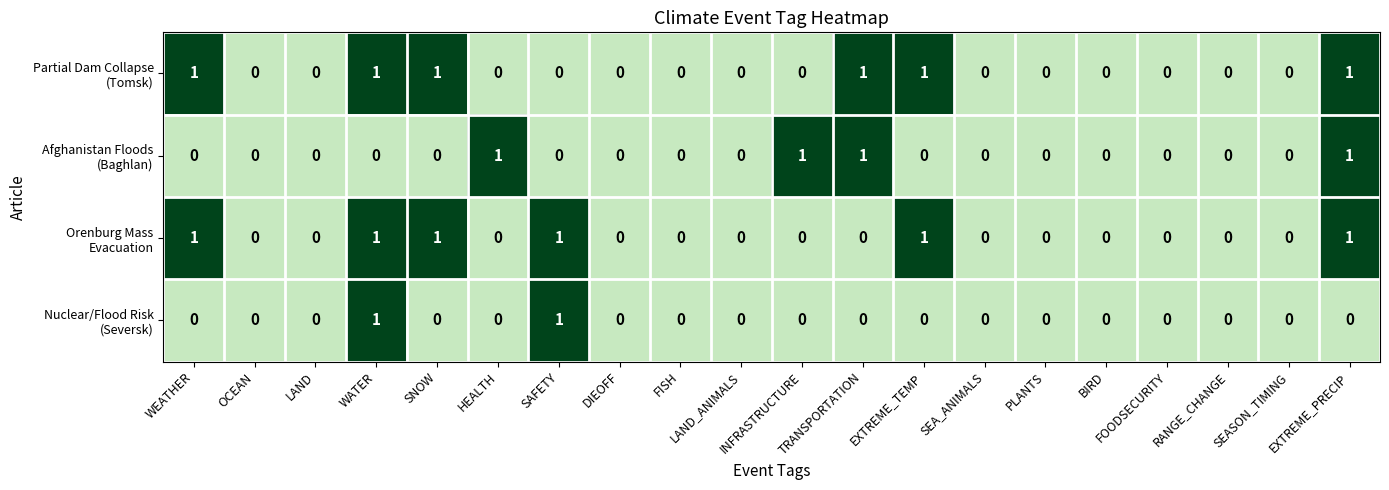

How many series are shown in this chart?

4